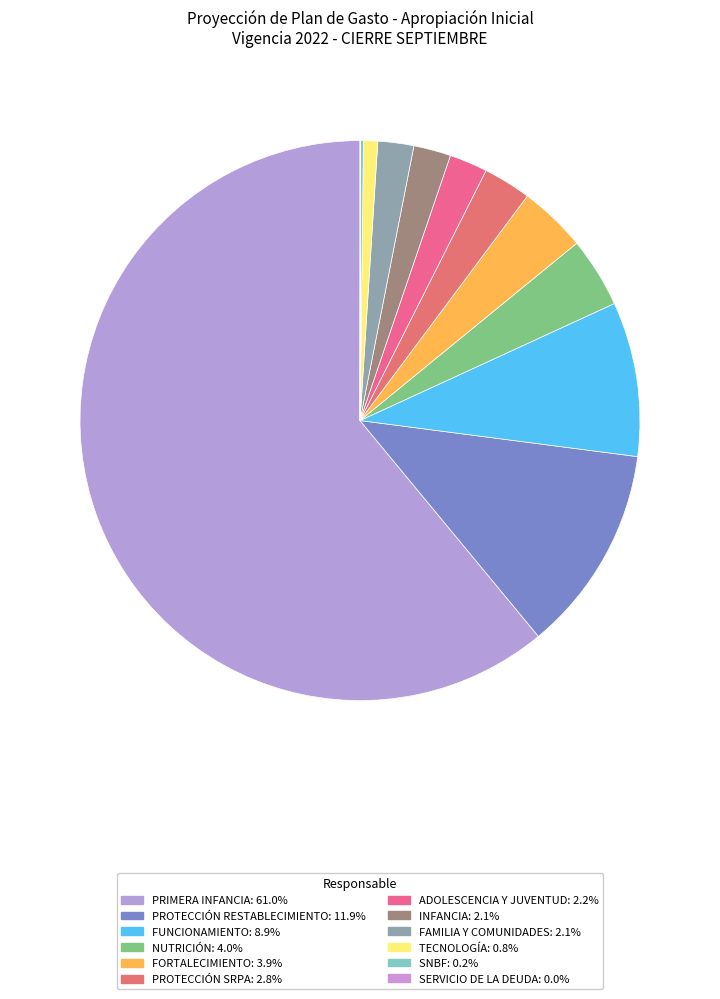

To the nearest percent, what percentage of the pie is FAMILIA Y COMUNIDADES?

2%